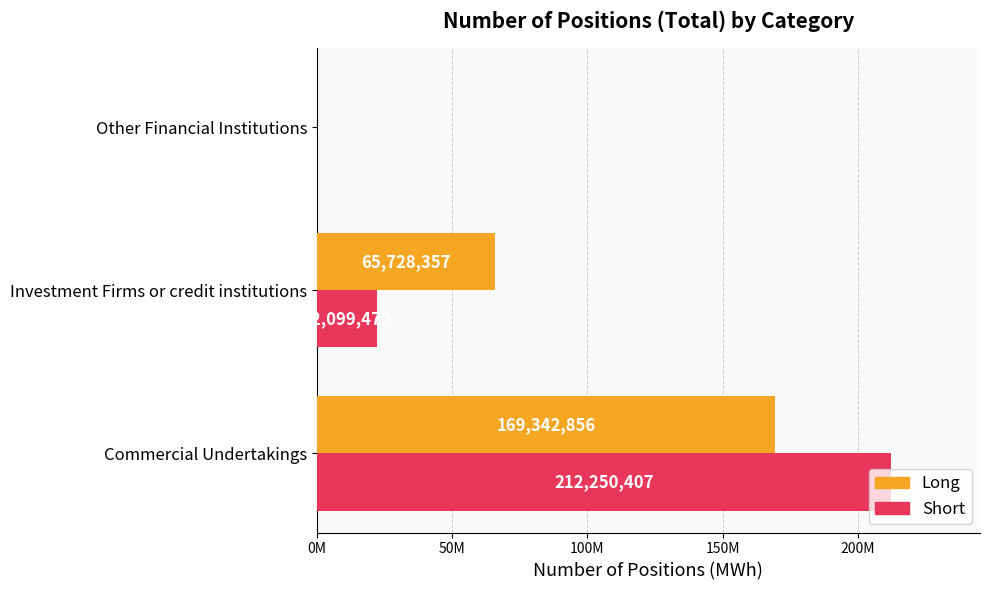

What are all the series names shown in the legend?

Long, Short